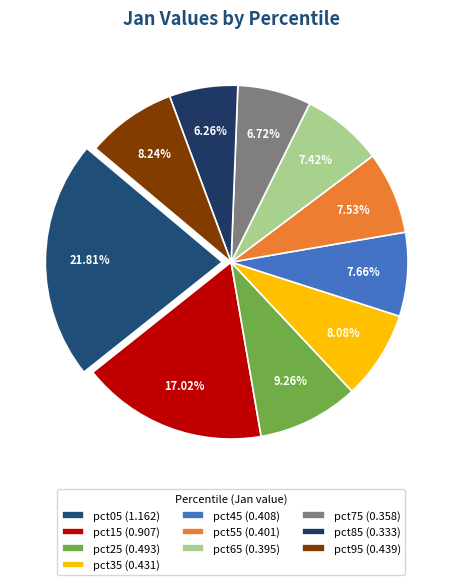

Is the sum of pct65 and pct15 greater than half?

No